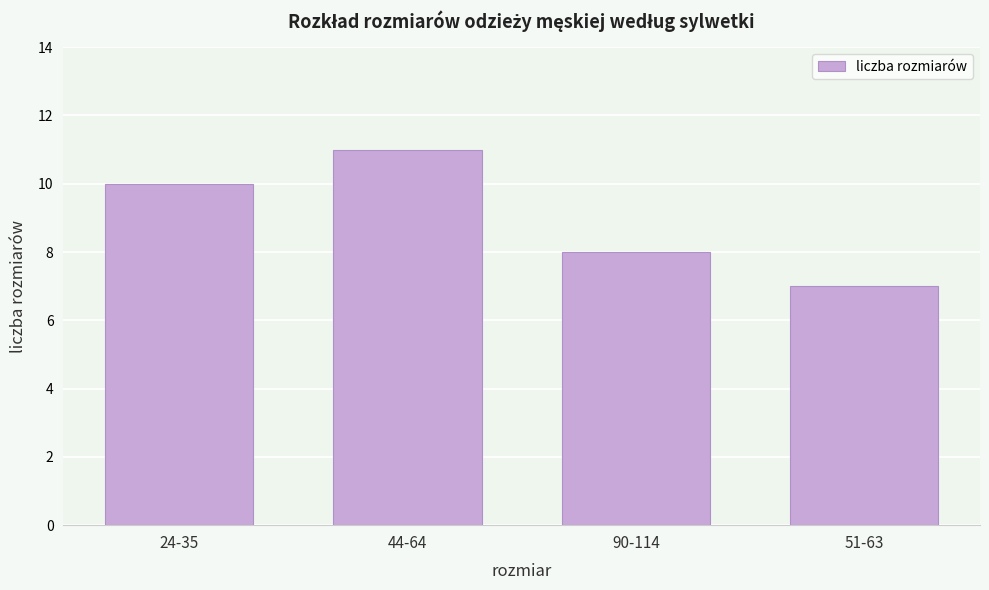

Reading right to left, extract all data points from this chart.

7	8	11	10